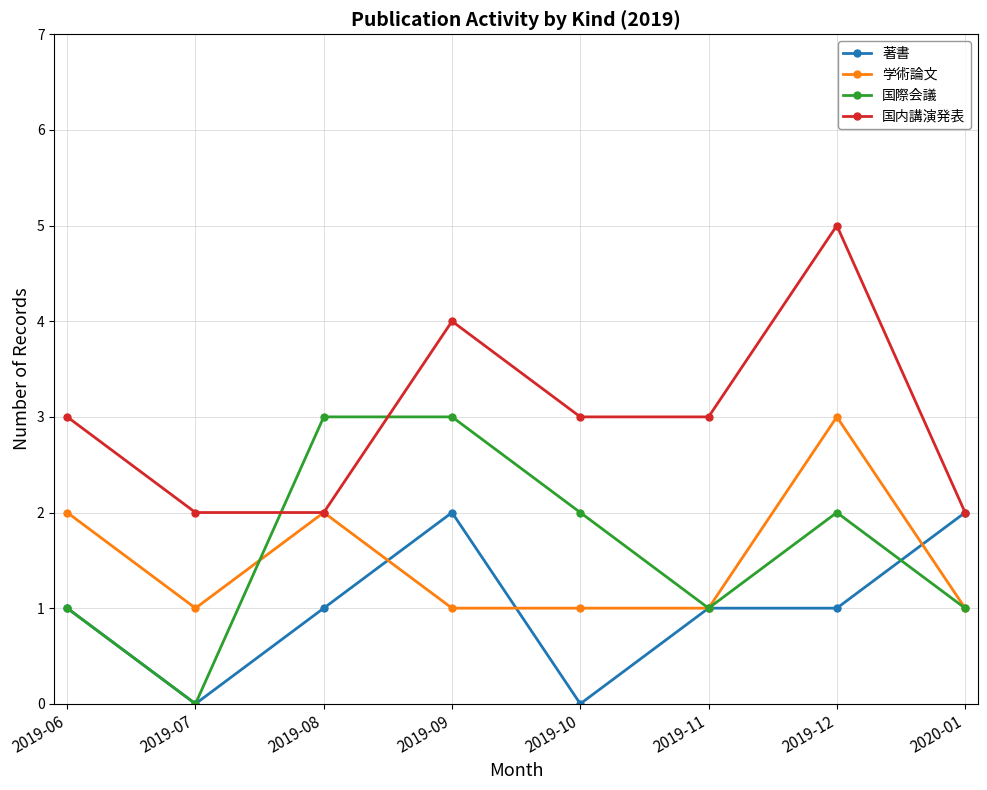

The value of 国際会議 at 2019-08 is 3. True or false?

True